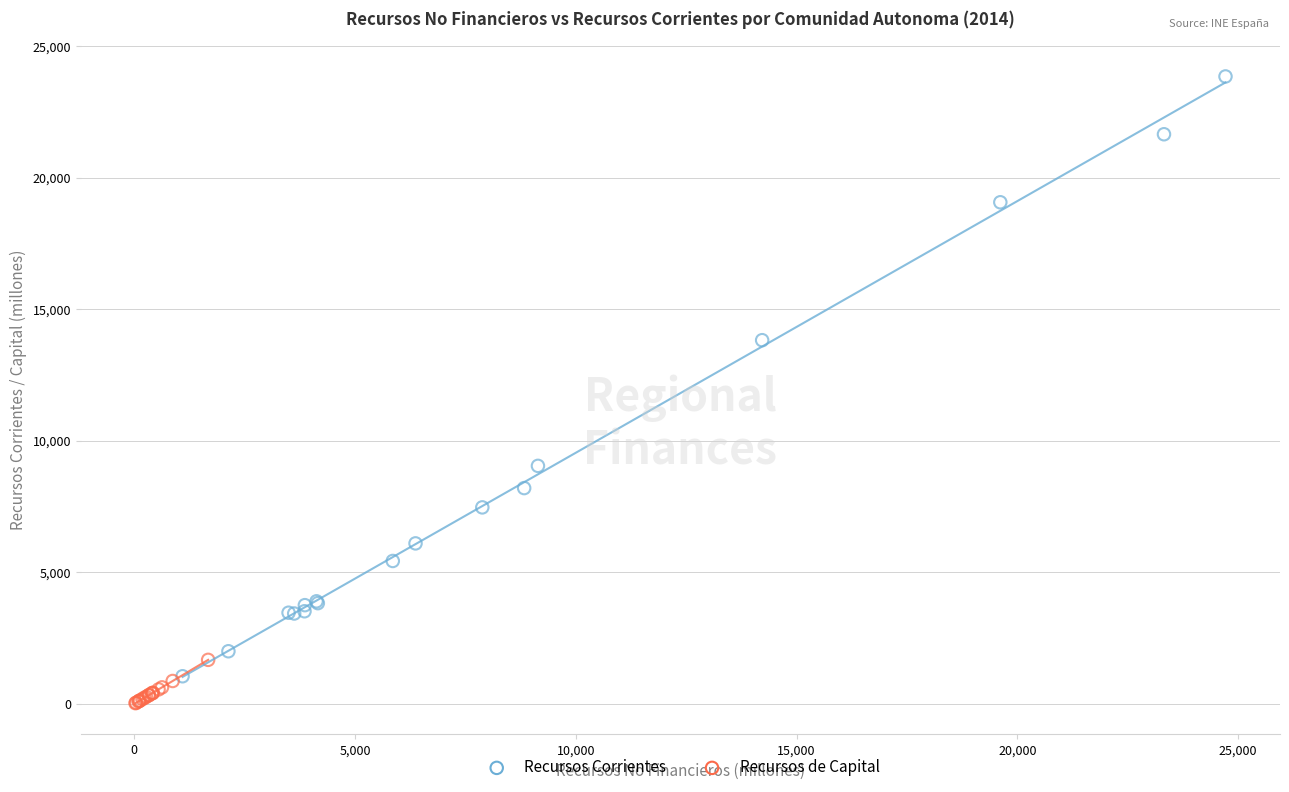

Which series has the largest Y range (max minus min)?

Recursos Corrientes